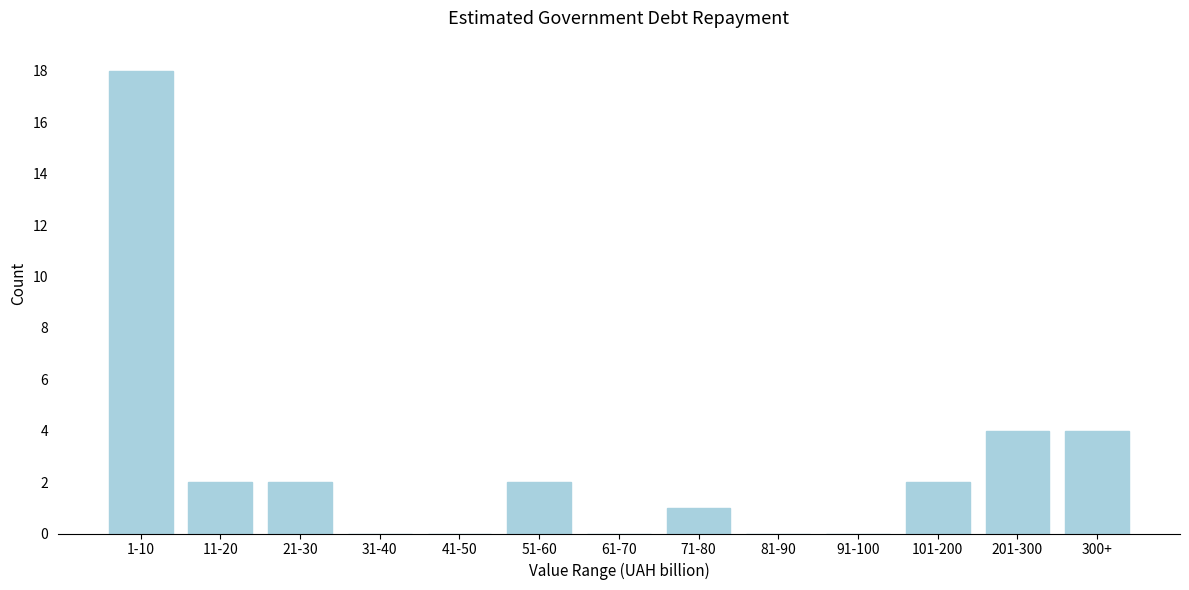

Reading left to right, list all the values displayed in this chart.

1-10=18	11-20=2	21-30=2	31-40=0	41-50=0	51-60=2	61-70=0	71-80=1	81-90=0	91-100=0	101-200=2	201-300=4	300+=4